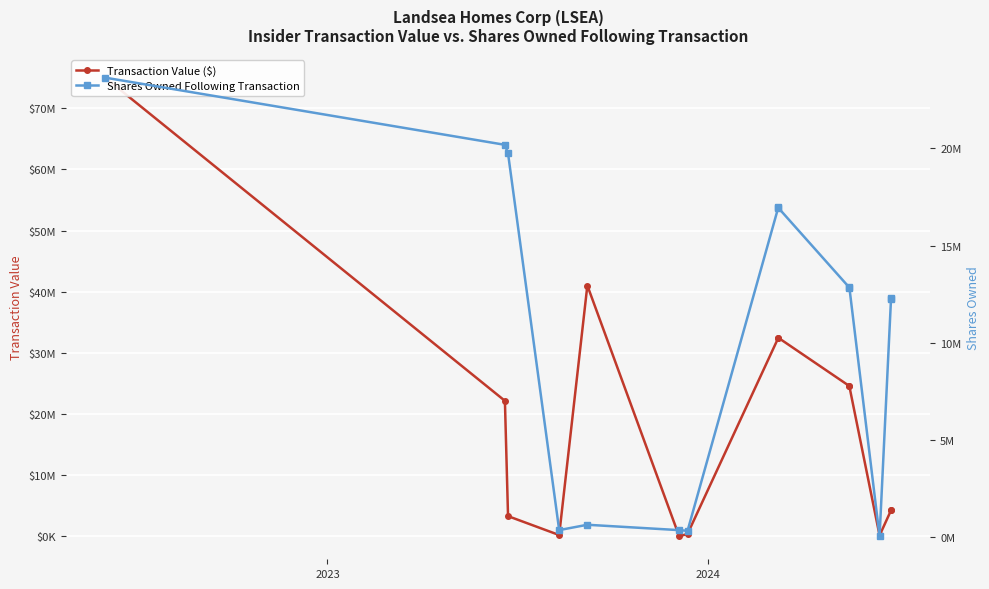

True or false: Shares Owned Following Transaction has more than 1 points higher than both neighbors.

True